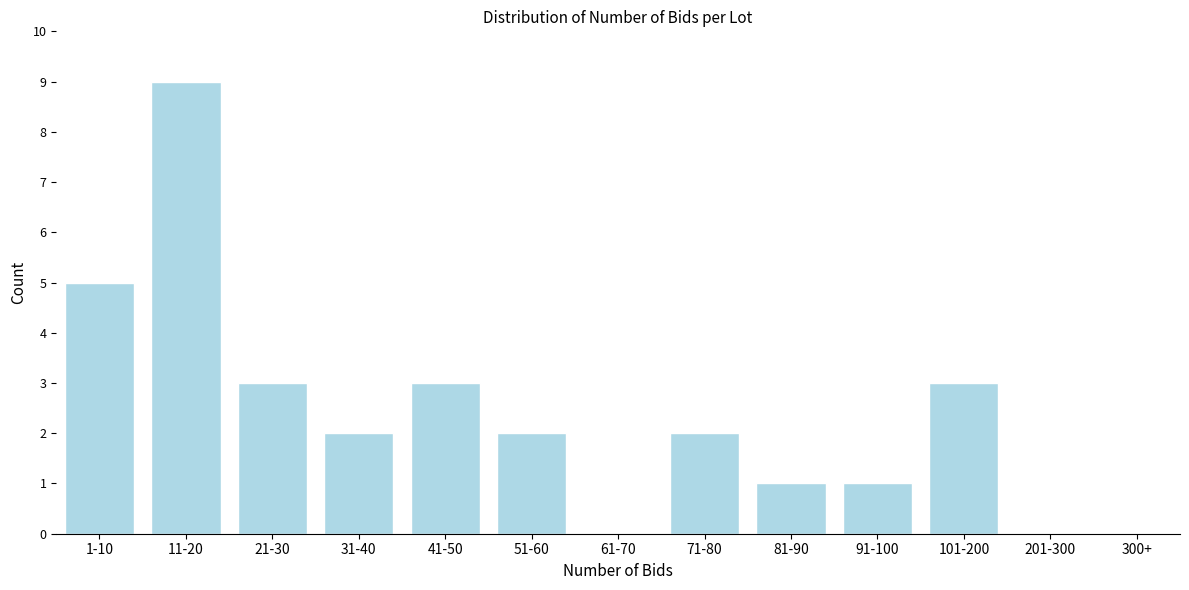

Reading left to right, what are all the values shown in this chart?

1-10=5	11-20=9	21-30=3	31-40=2	41-50=3	51-60=2	61-70=0	71-80=2	81-90=1	91-100=1	101-200=3	201-300=0	300+=0